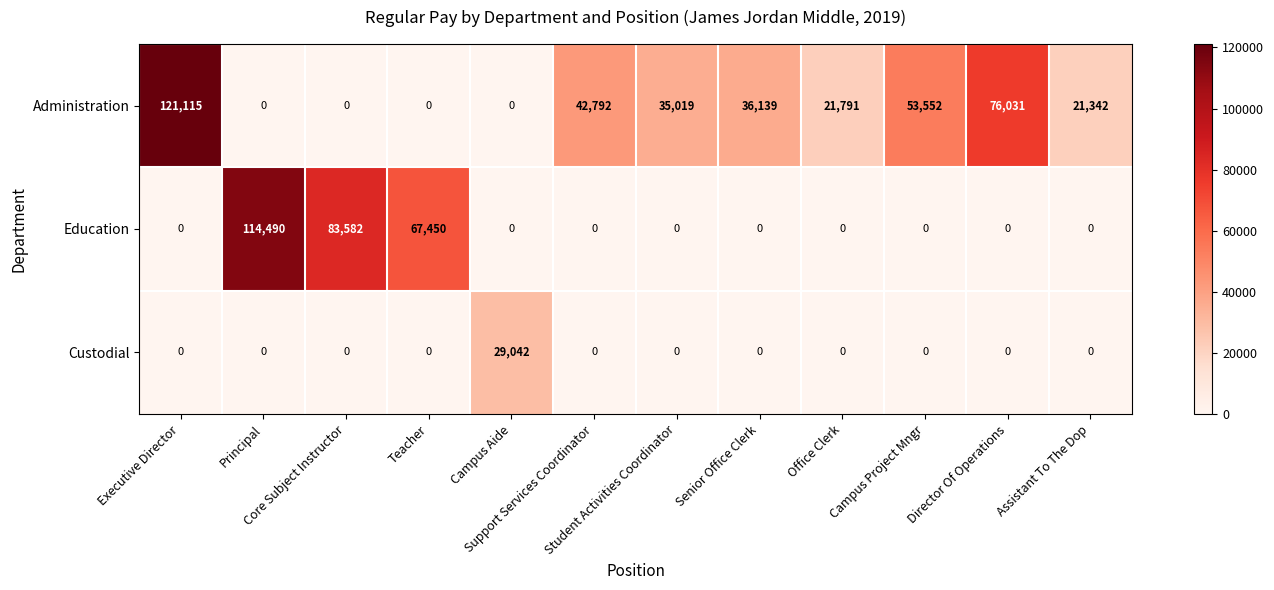

Which series has the largest total across all categories?

Administration